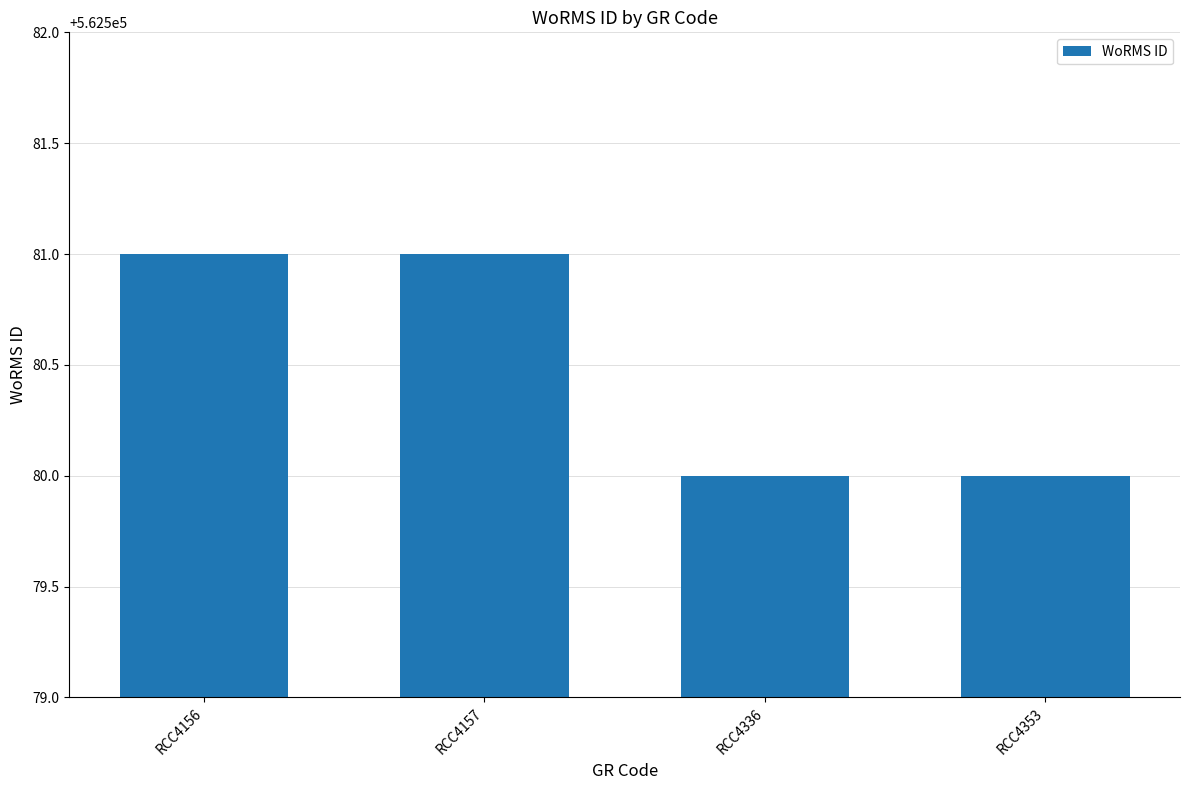

What is the maximum value shown in the chart?

562581